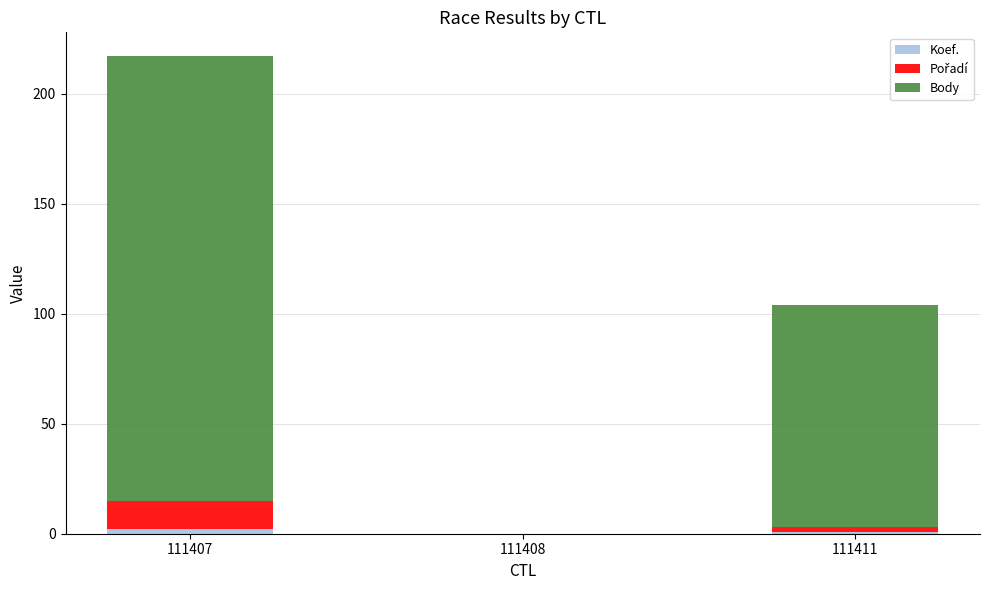

At which category is the sum across all series the highest?

111407